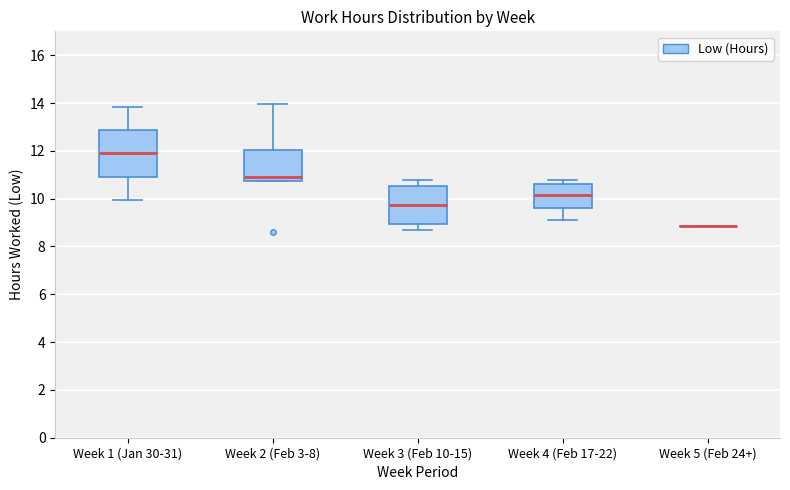

Where is the lower edge of the box for Week 1 (Jan 30-31) on the y-axis? The values are not printed on the chart, so give them approximately, as read against the axis.

11.0